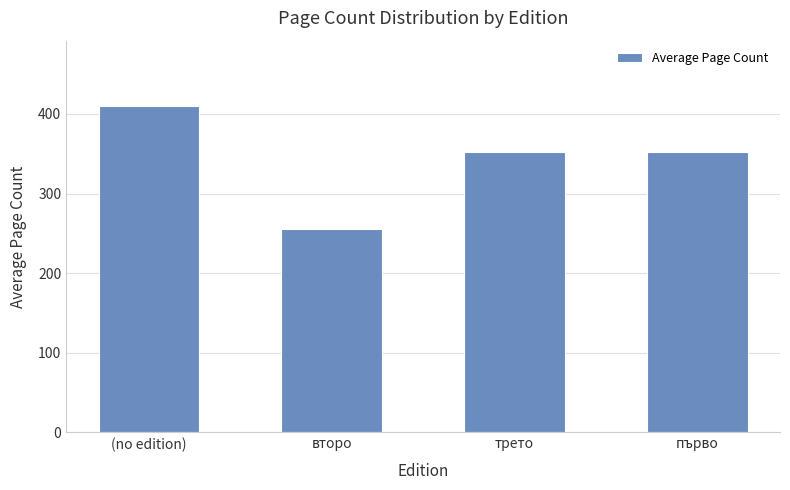

What is the label of the 3rd bar from the right?

второ